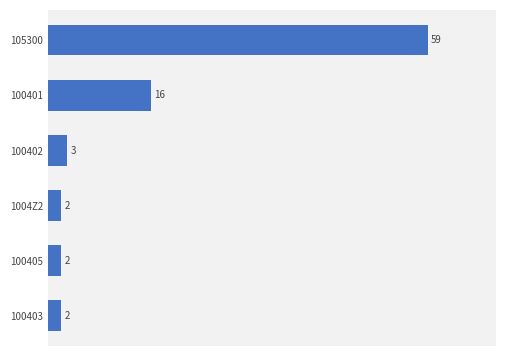

Which category has the highest value across all series?

105300